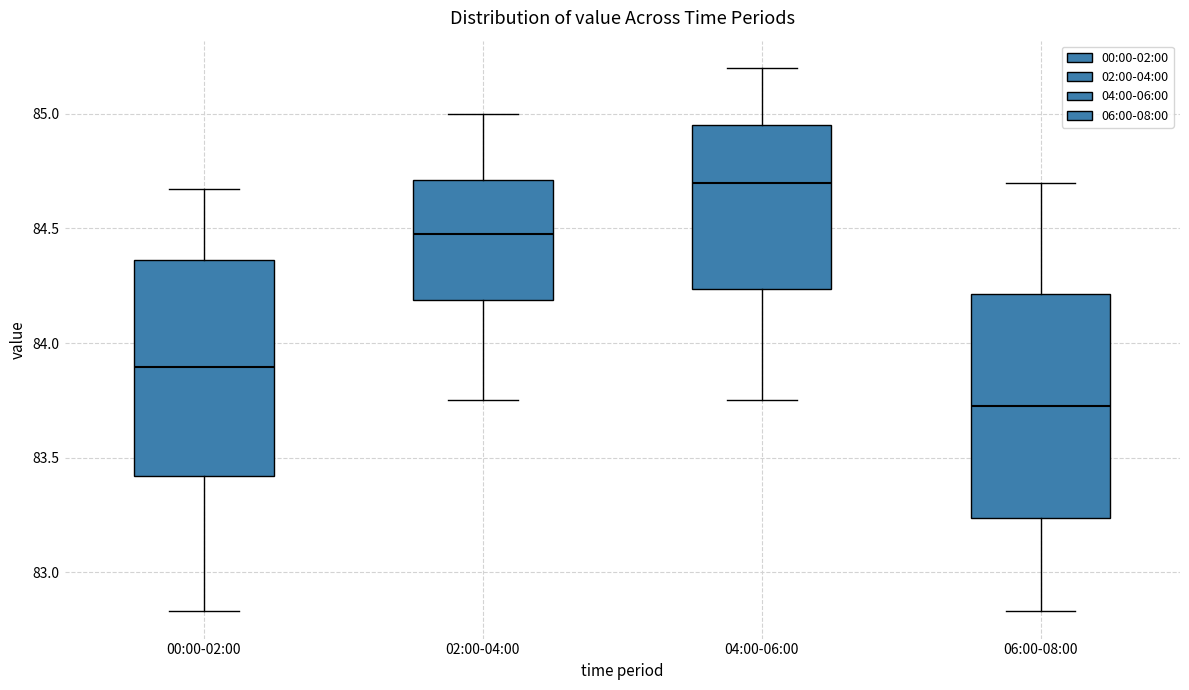

Reading left to right, read every box against the y-axis: the position of its median line, the range the box covers, and the ends of its whiskers. The values are not printed on the chart, so give them approximately, as read against the axis.

00:00-02:00: median 83.90, box 83.40 to 84.35, whiskers 82.85 to 84.65
02:00-04:00: median 84.50, box 84.20 to 84.70, whiskers 83.75 to 85.00
04:00-06:00: median 84.70, box 84.25 to 84.95, whiskers 83.75 to 85.20
06:00-08:00: median 83.75, box 83.25 to 84.20, whiskers 82.85 to 84.70